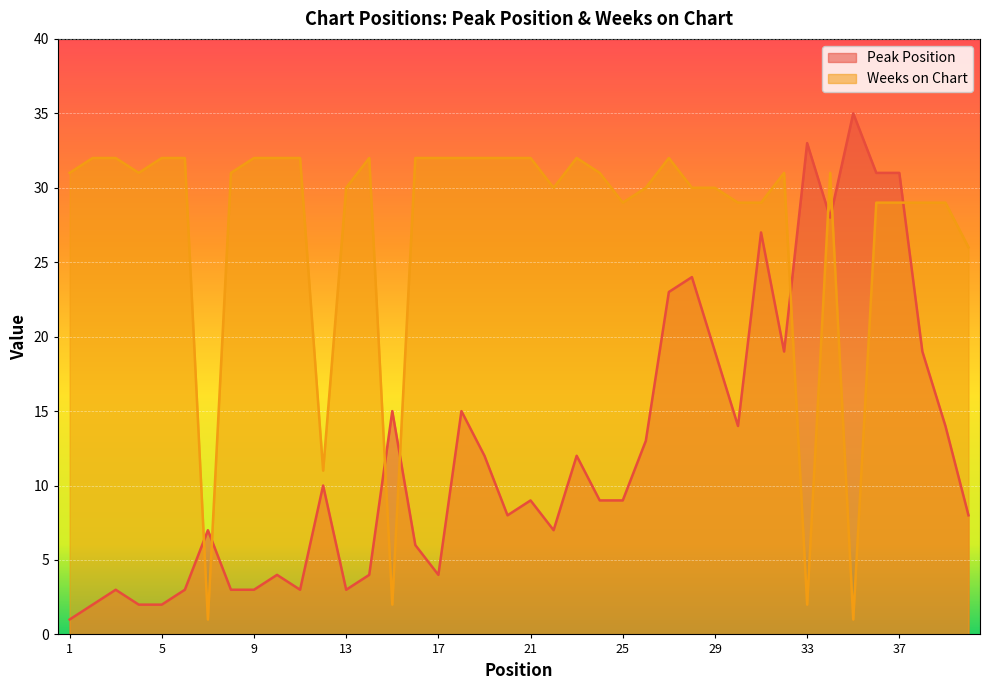

What is the value of the Weeks on Chart point at the 10th from the left?

32